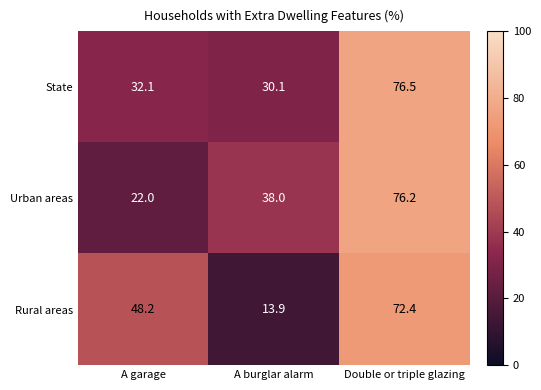

Count the number of data series in this chart.

3